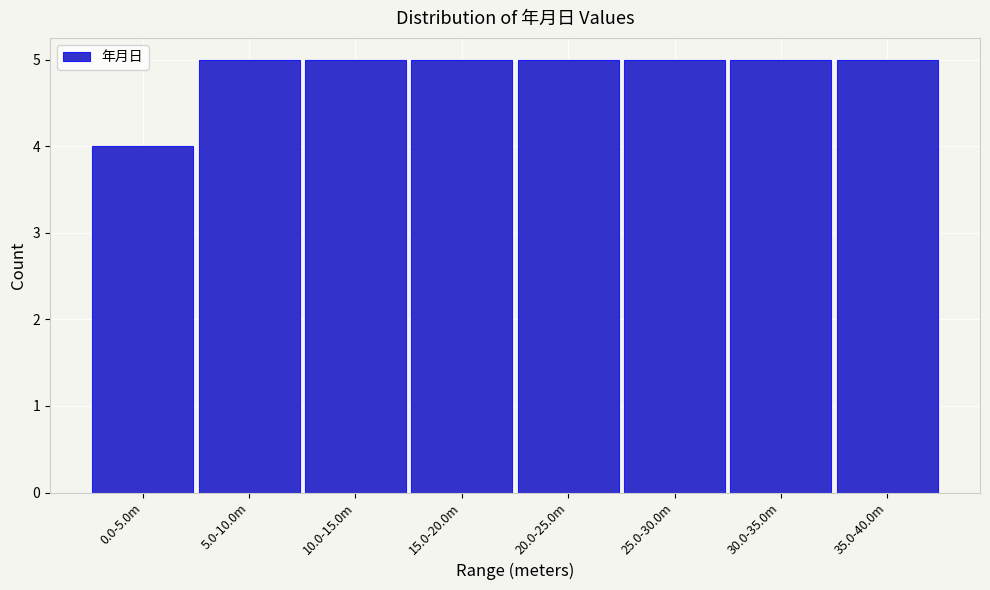

Reading right to left, what are all the values shown in this chart?

35.0-40.0m=5	30.0-35.0m=5	25.0-30.0m=5	20.0-25.0m=5	15.0-20.0m=5	10.0-15.0m=5	5.0-10.0m=5	0.0-5.0m=4